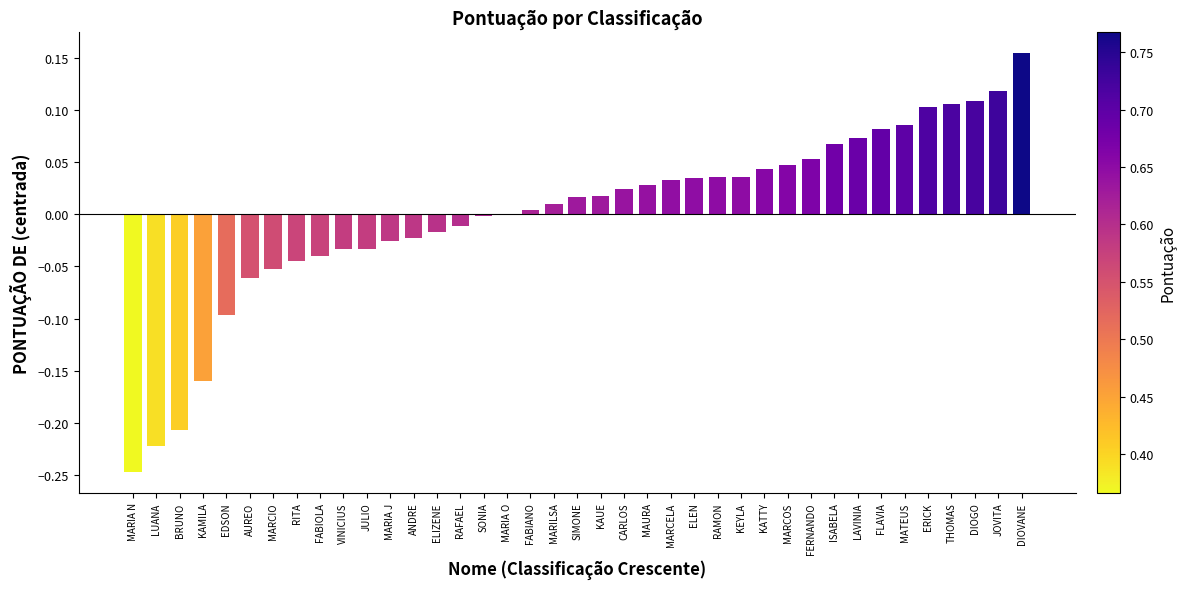

The value at ERICK is 0.0. True or false?

False